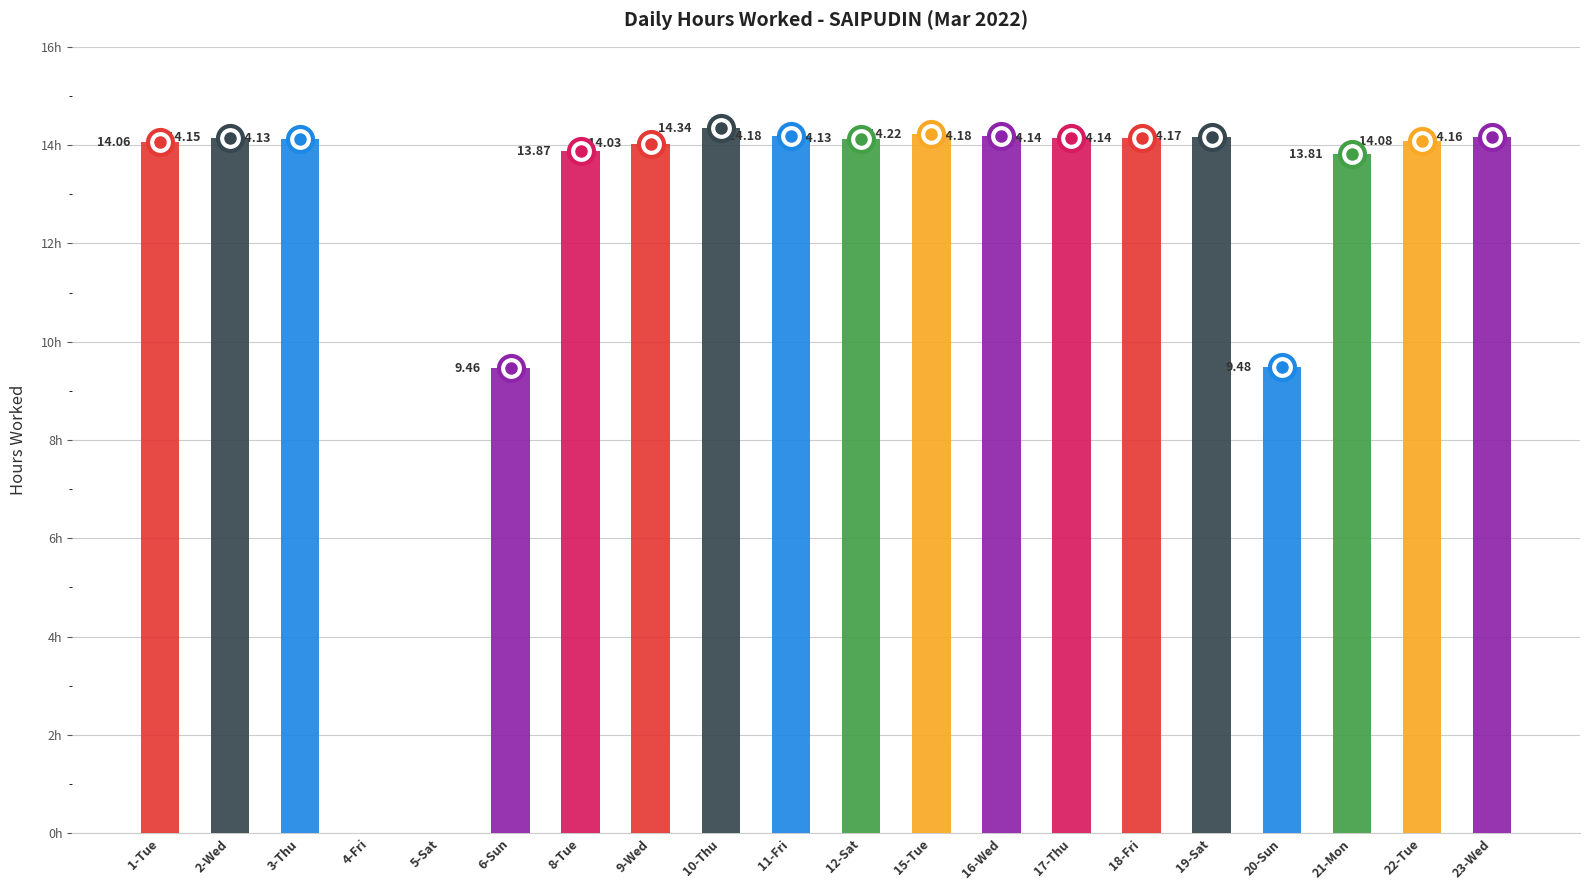

At which category does the chart reach its peak across all series?

10-Thu